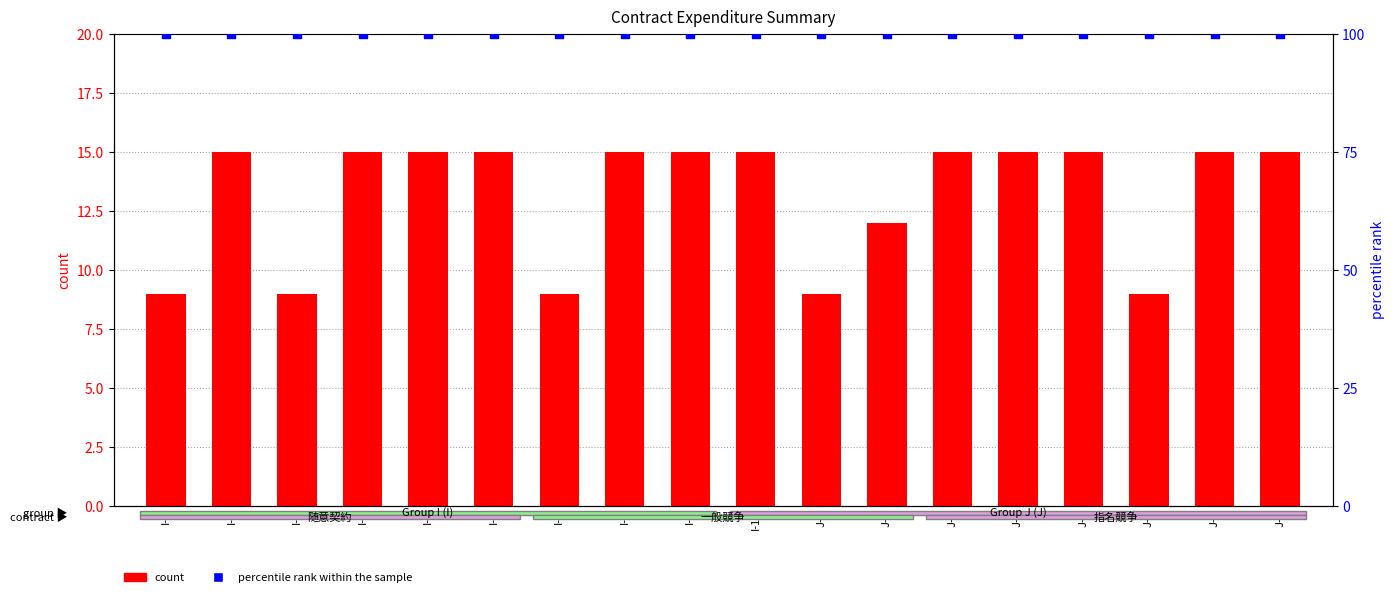

Which series has the largest total across all categories?

percentile rank within the sample